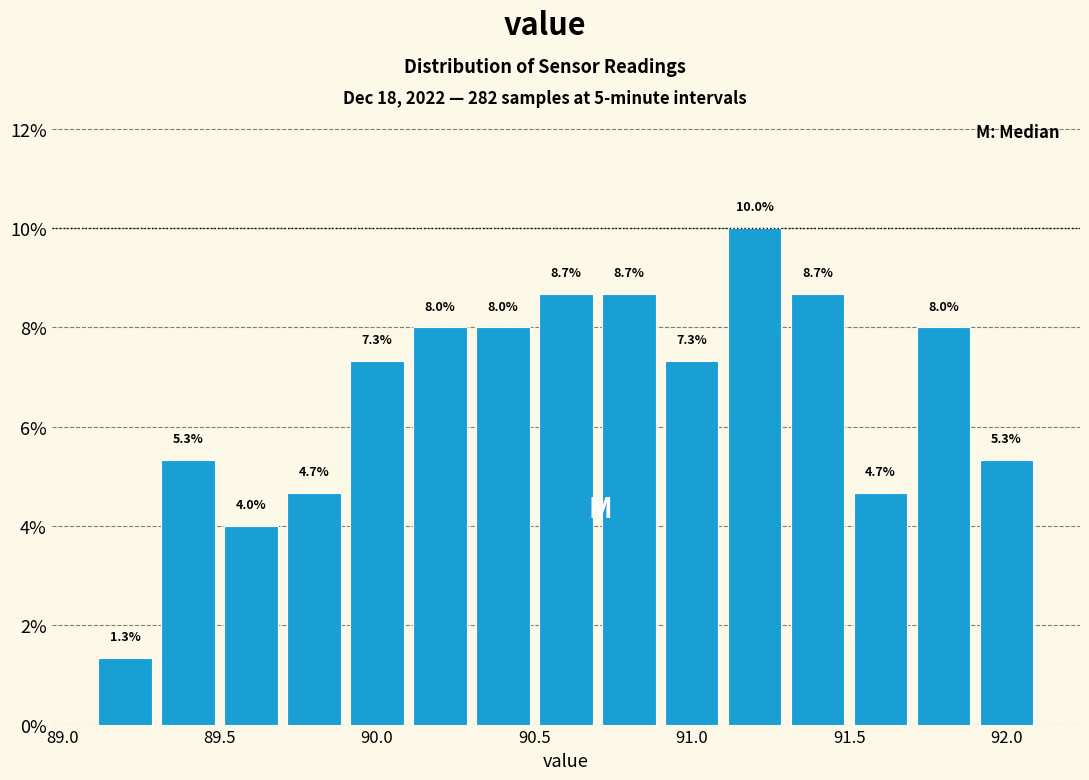

Over which range of the x-axis is the bar tallest?

91.1 to 91.3